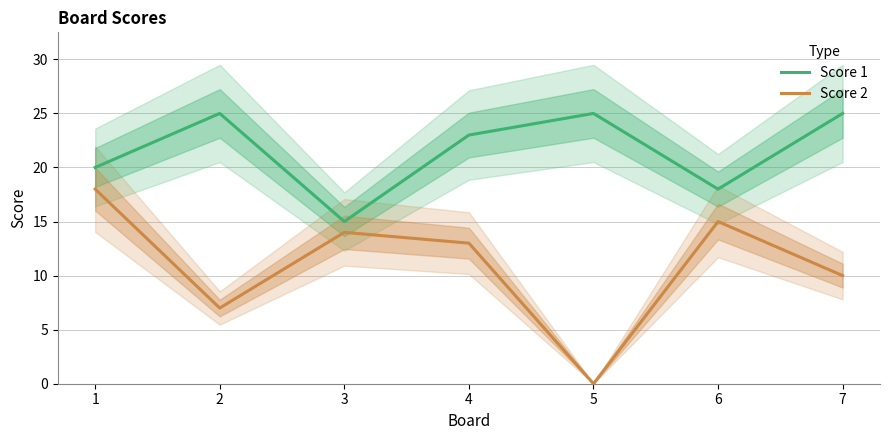

True or false: Score 1 and Score 2 cross at least once.

False